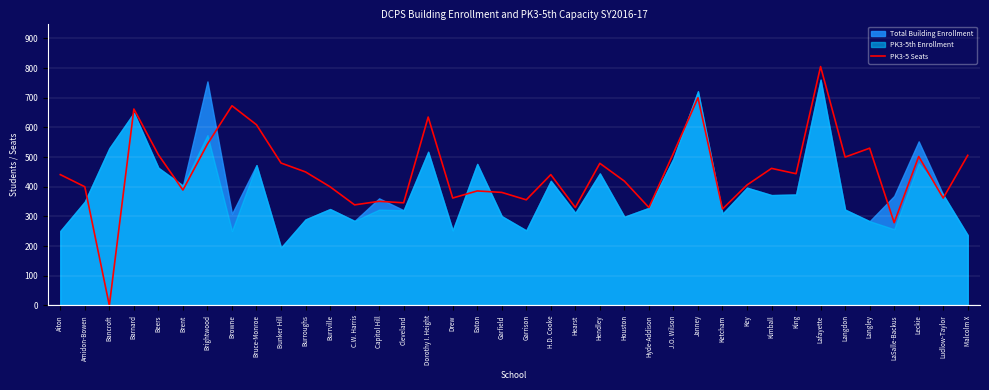

Is it true that the value at King is 796?

False